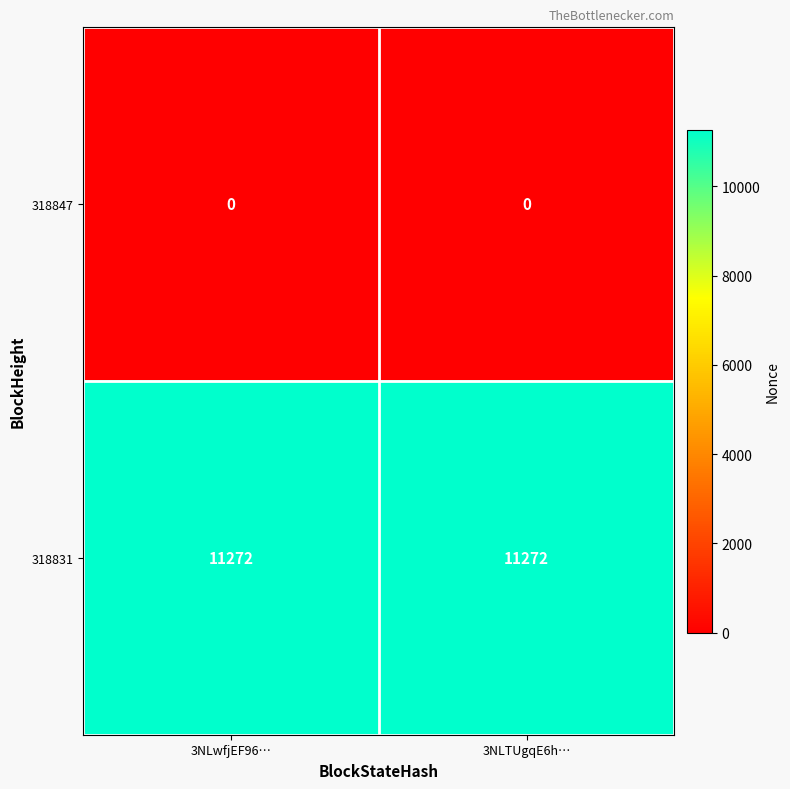

What is the greatest value displayed?

11272